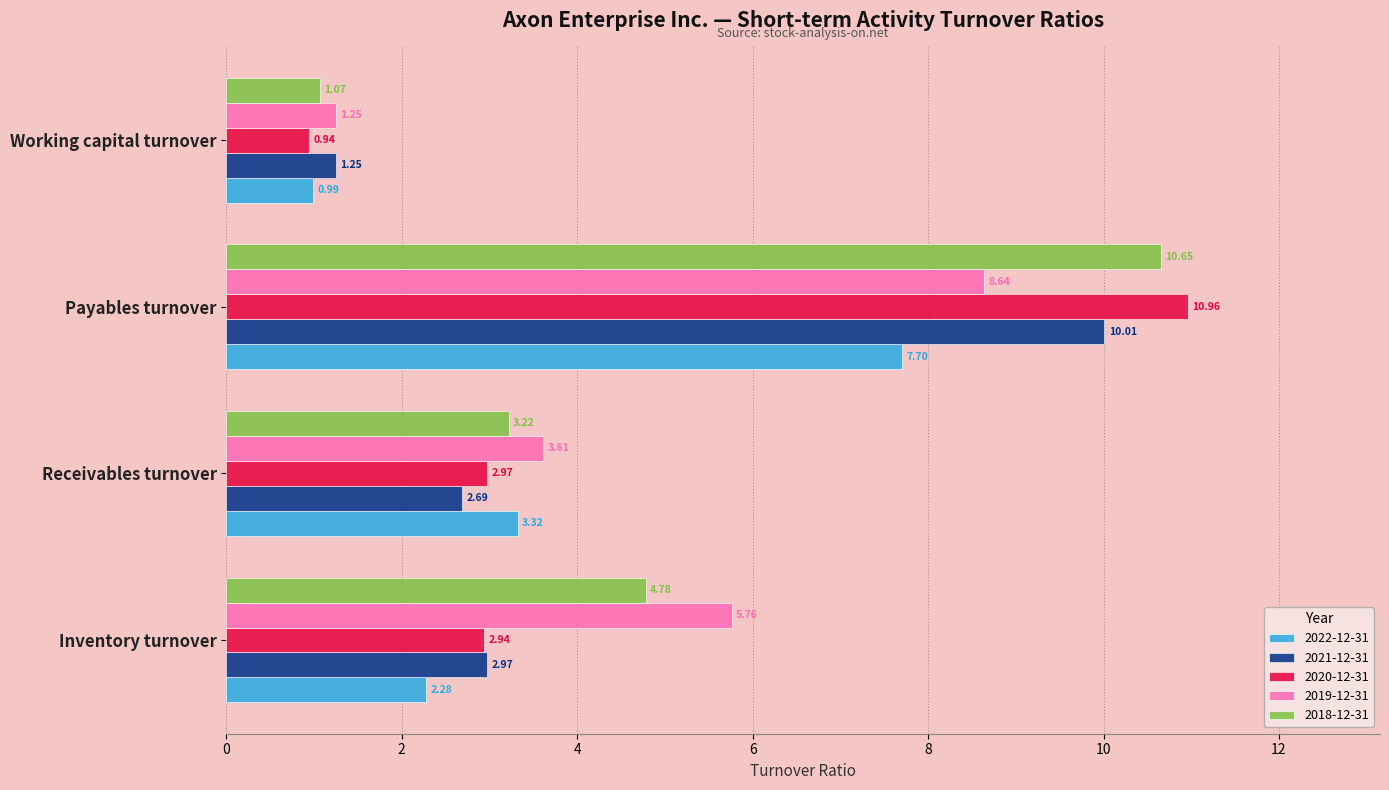

What is the total value across all series at Receivables turnover?

15.8